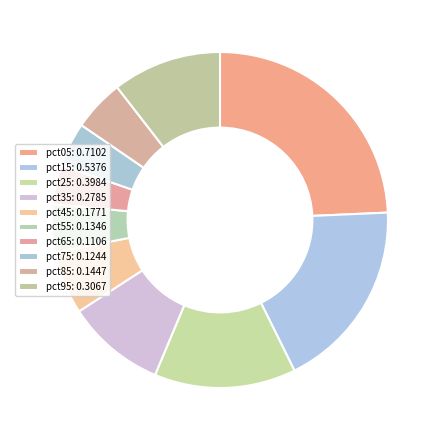

Which category has the smallest portion of the pie?

pct65